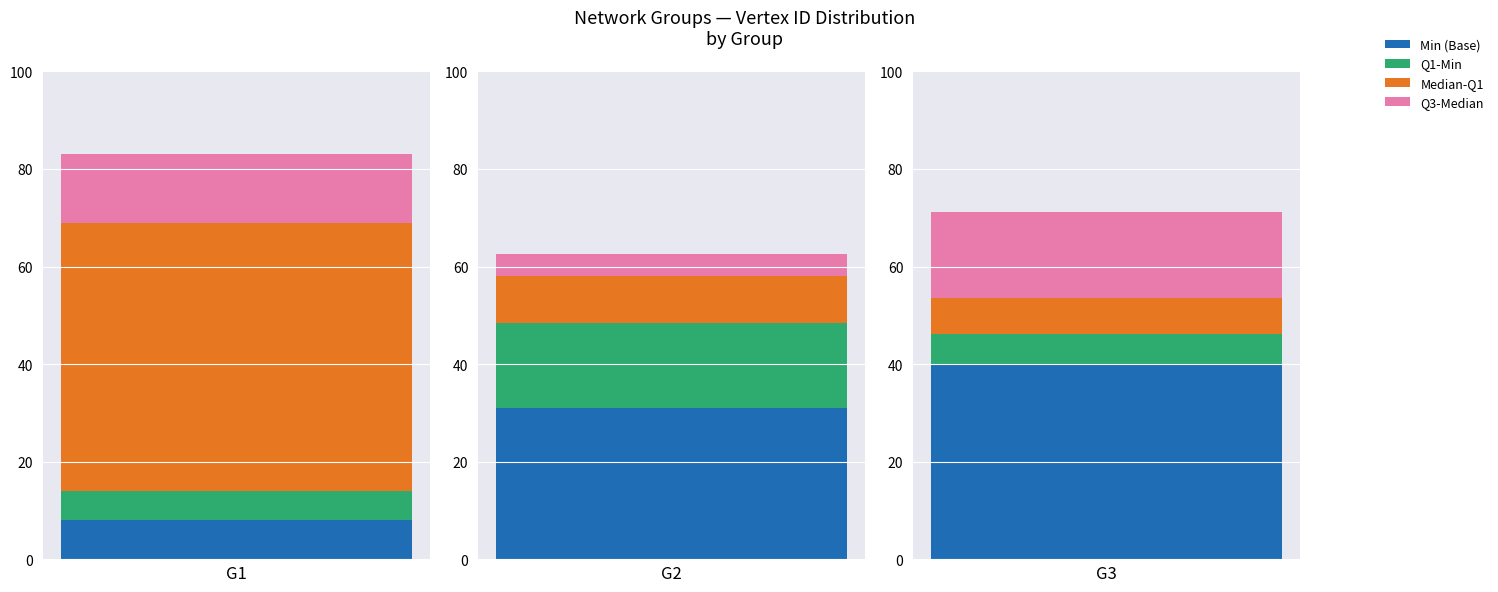

Which label corresponds to the largest value in the chart?

G1